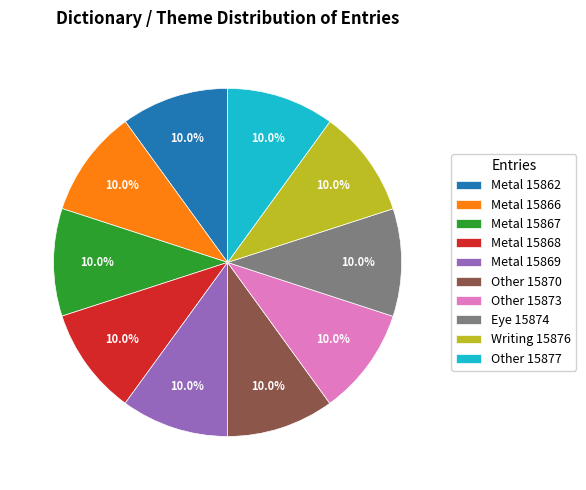

What is the ratio of the value at Other 15877 to the value at Metal 15866?

1.0